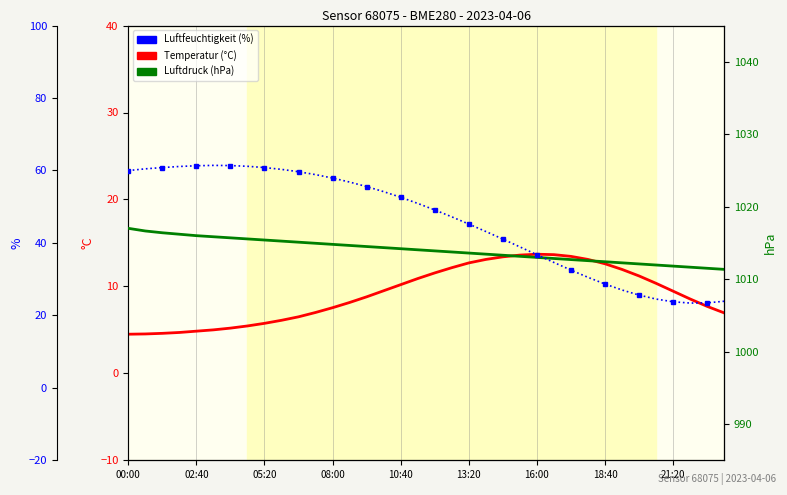

What is the average value of the humidity series?

46.0